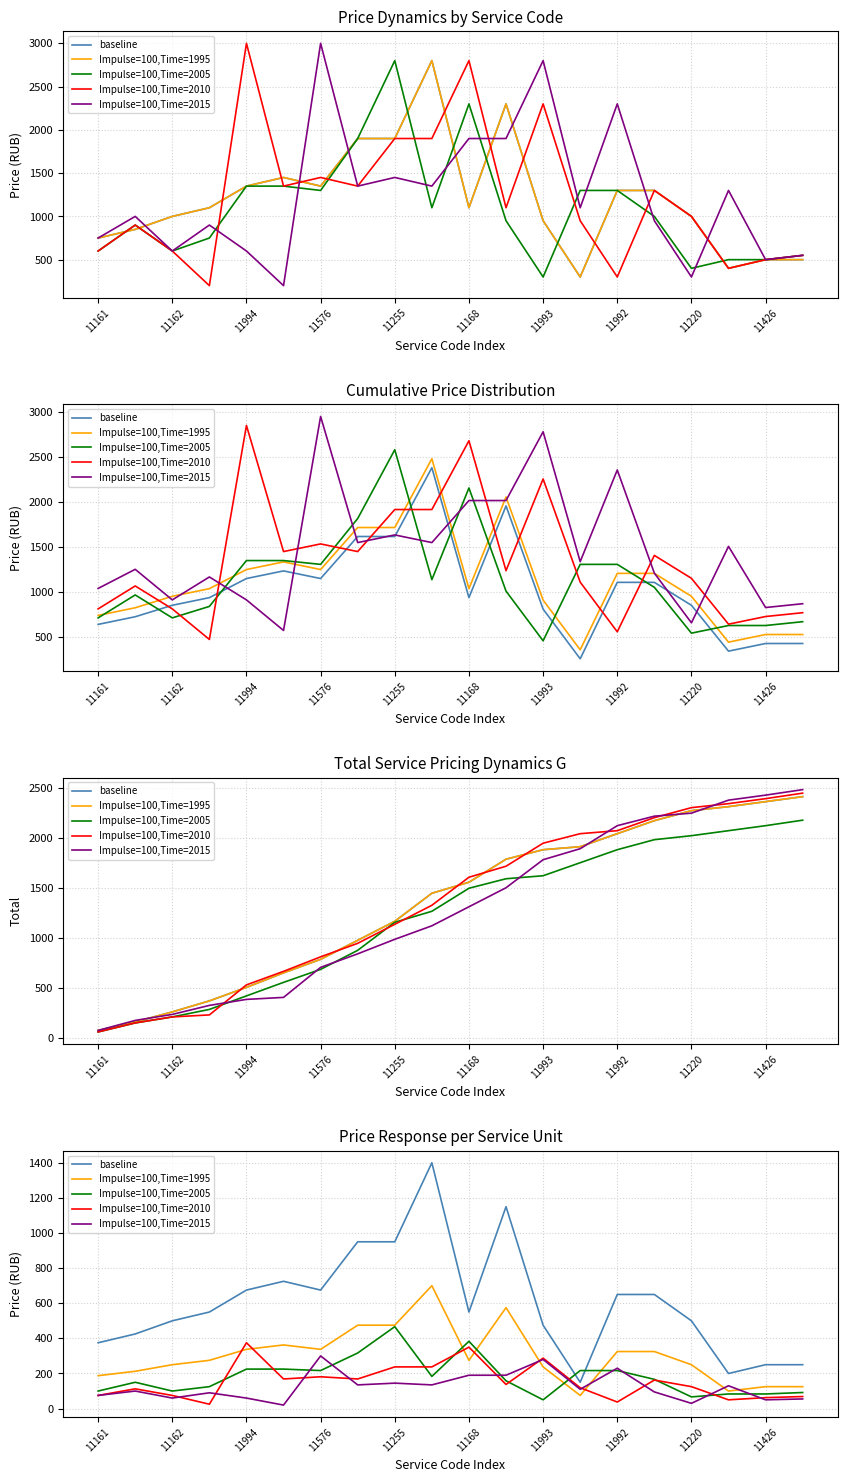

Between 11161 and 11, which series saw the biggest shift?

baseline